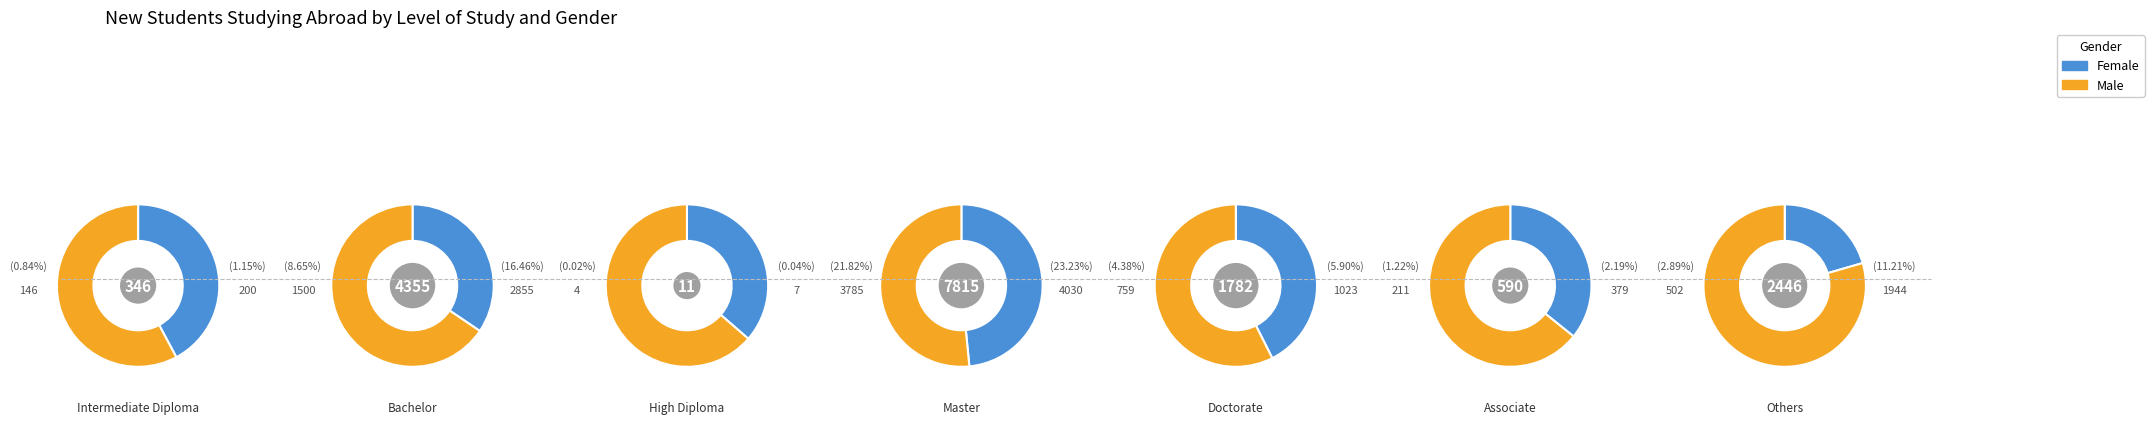

Which category has the smallest portion of the pie?

High Diploma